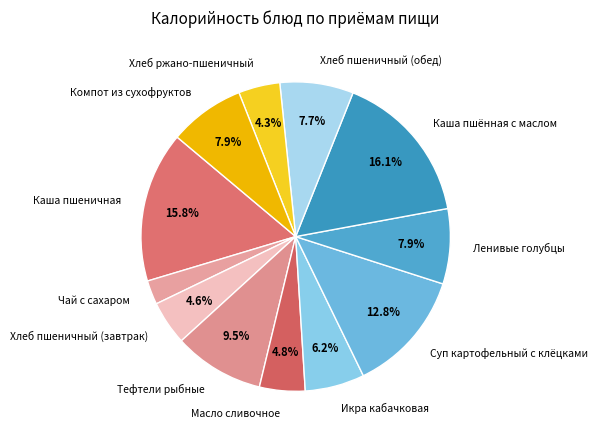

True or false: Каша пшеничная accounts for 10% of the total.

False